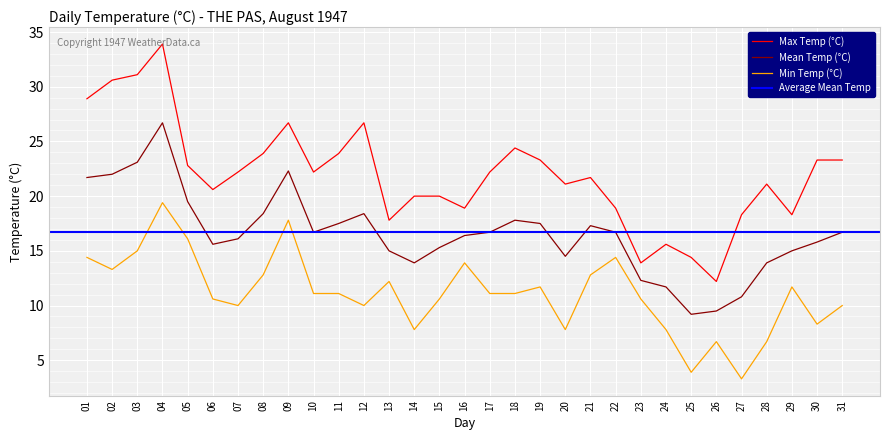

What is the lowest value of the Max Temp (°C) series?

12.2